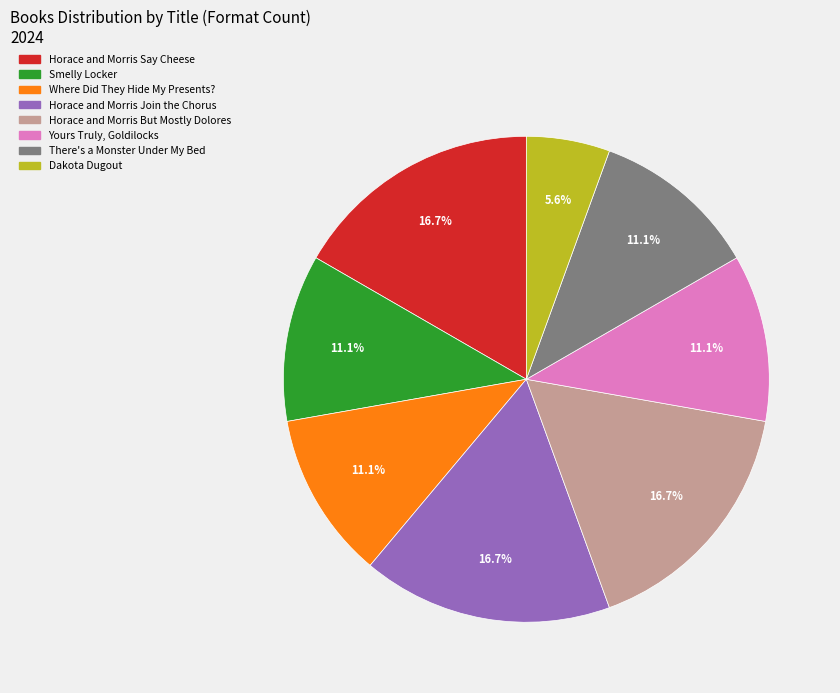

How many segments does this pie chart have?

8